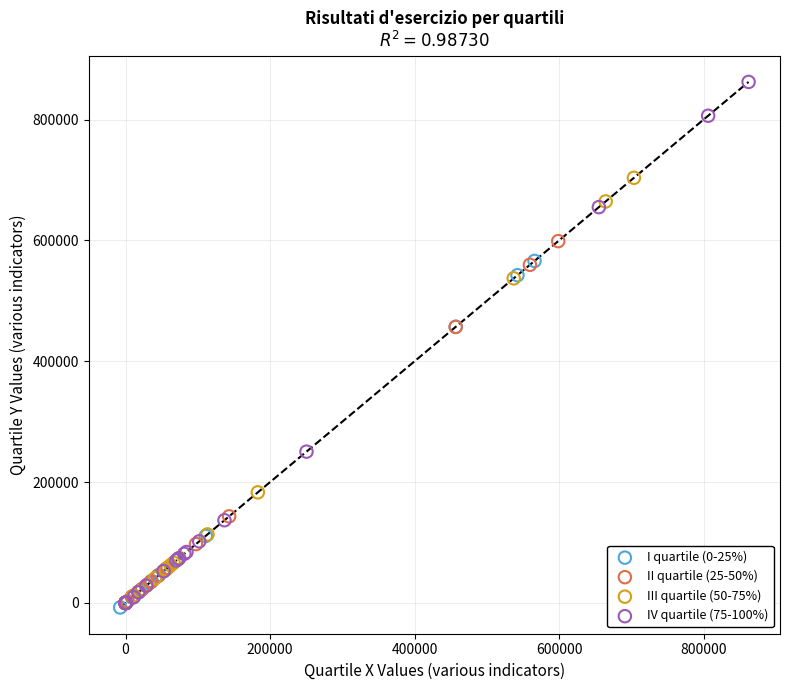

Which series reaches the maximum Y coordinate?

IV quartile (75-100%)